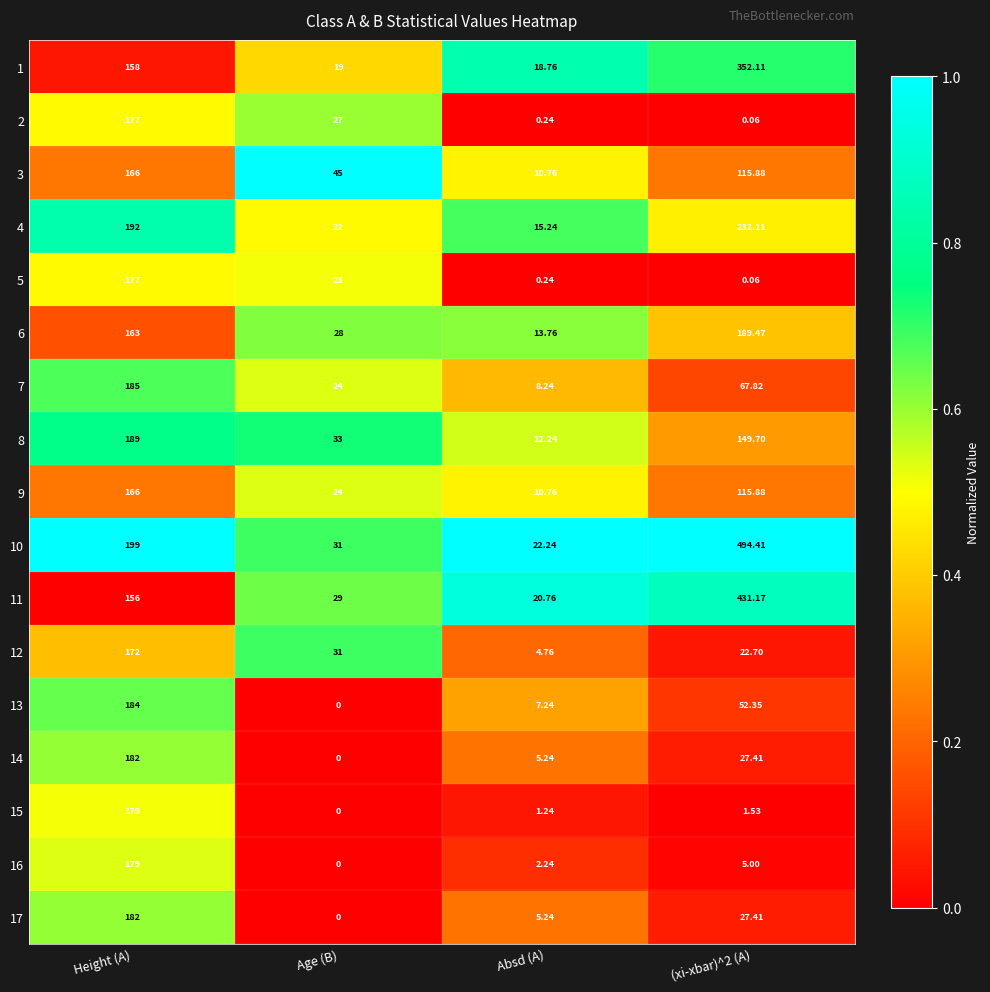

Which series changed the most between Height (A) and Age (B)?

13